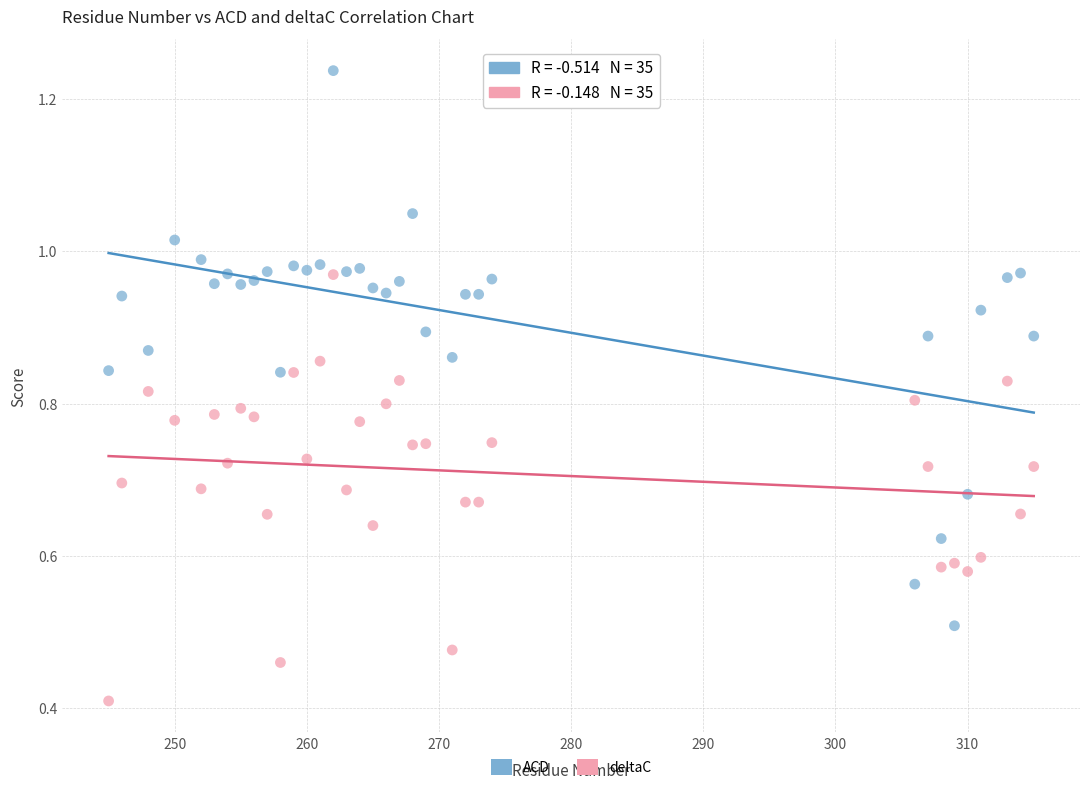

Which series reaches the maximum Y coordinate?

ACD